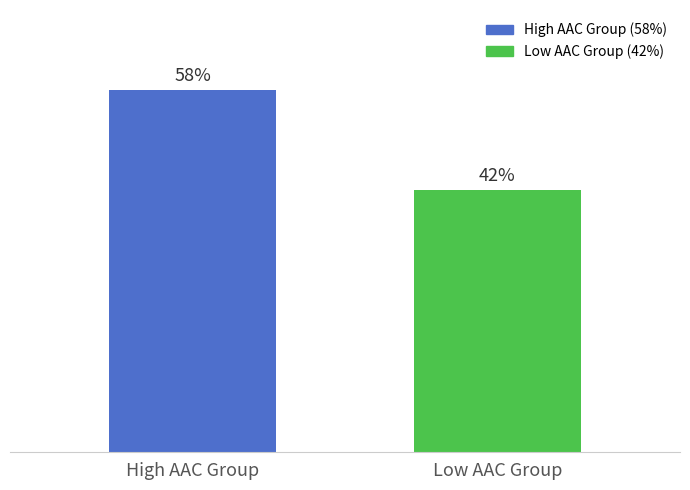

Which has a higher value, Low AAC Group or High AAC Group?

High AAC Group